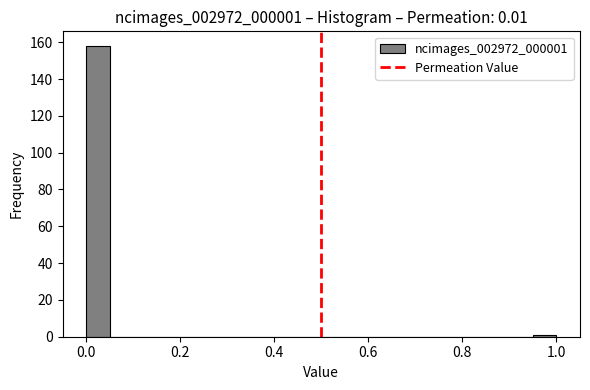

Read against the x-axis, roughly where is the centre of the tallest bar?

0.02